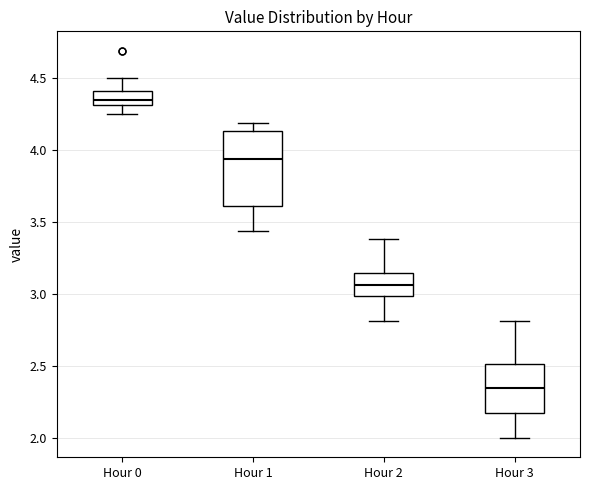

Reading left to right, read every box against the y-axis: the position of its median line, the range the box covers, and the ends of its whiskers. The values are not printed on the chart, so give them approximately, as read against the axis.

Hour 0: median 4.35, box 4.30 to 4.40, whiskers 4.25 to 4.50
Hour 1: median 3.95, box 3.60 to 4.15, whiskers 3.45 to 4.20
Hour 2: median 3.05, box 3.00 to 3.15, whiskers 2.80 to 3.40
Hour 3: median 2.35, box 2.20 to 2.50, whiskers 2.00 to 2.80